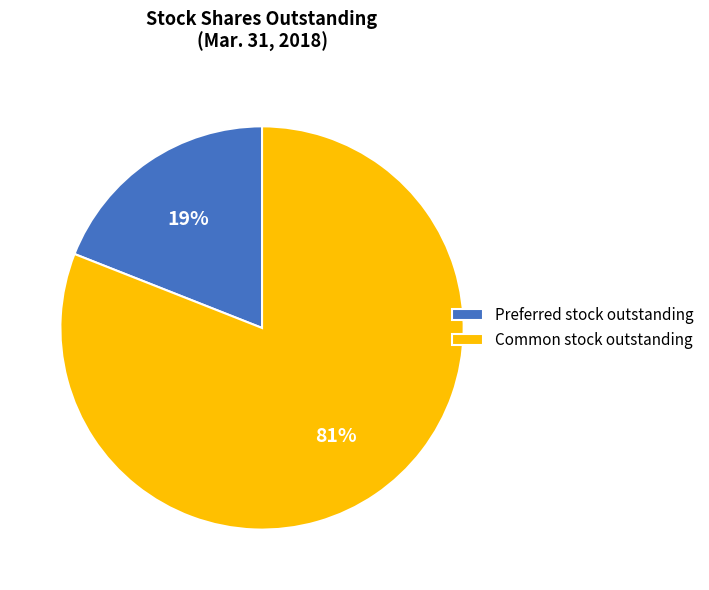

The Common stock outstanding slice represents 88% of the pie. True or false?

False